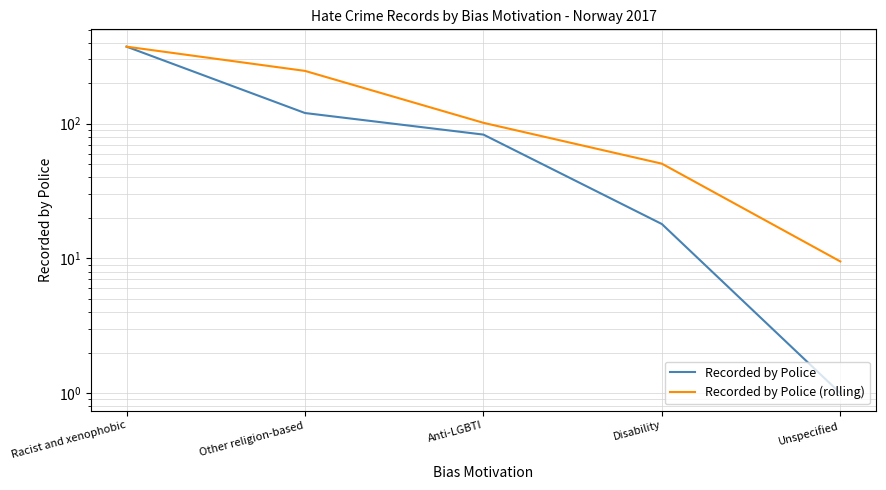

Does the chart have visible grid lines?

Yes